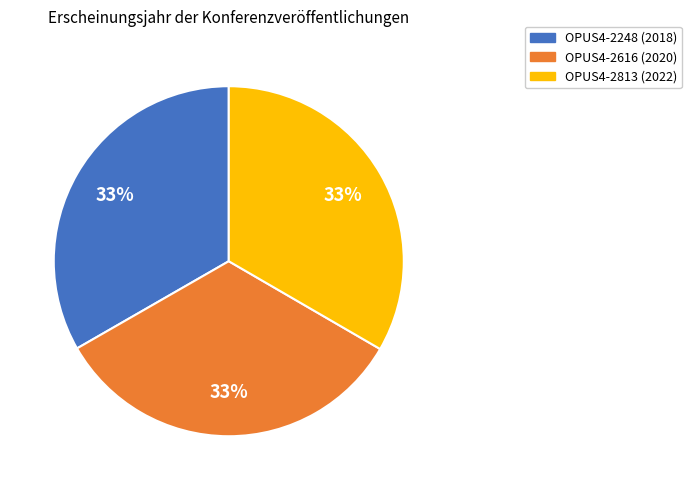

Combined, do OPUS4-2813 (2022) and OPUS4-2248 (2018) account for over 50%?

Yes